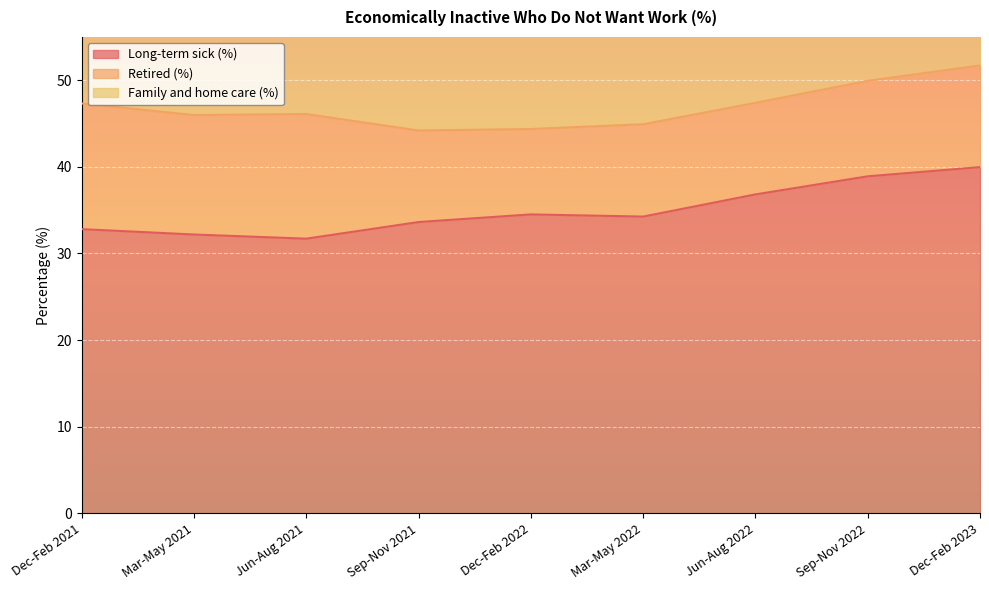

What is the difference between the maximum and minimum values in the Long-term sick (%) series?

8.3